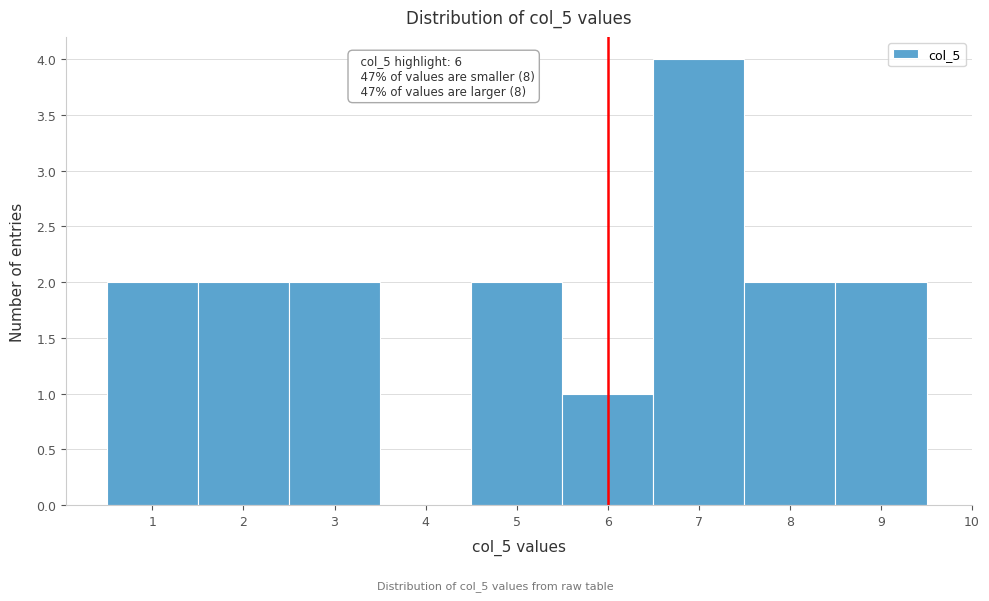

Which range on the x-axis has the tallest bar?

6.5 to 7.5